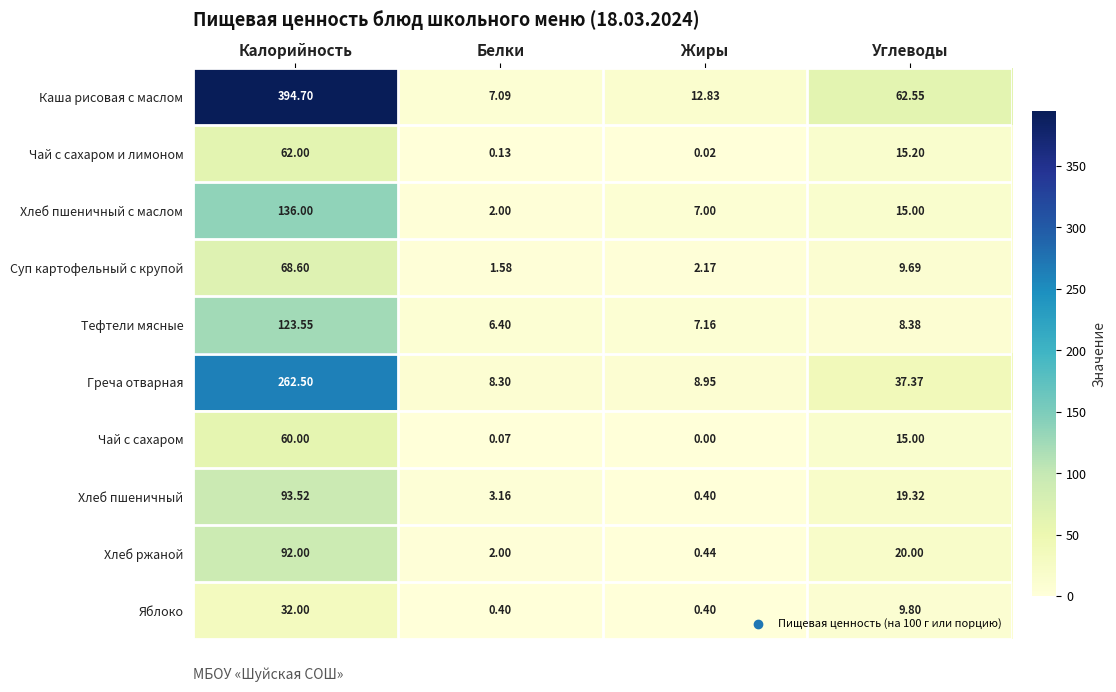

At which label does Каша рисовая с маслом first exceed 62?

Калорийность